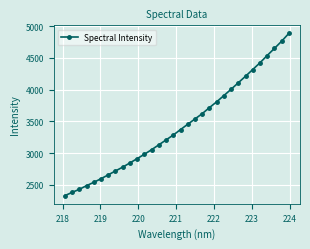

What is the average value?

3426.3